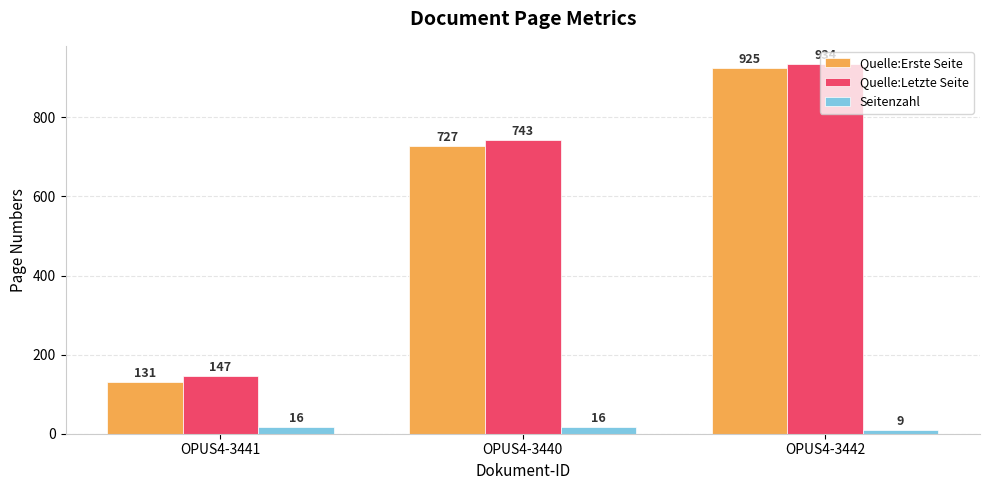

What is the label of the 3rd bar from the right?

OPUS4-3441